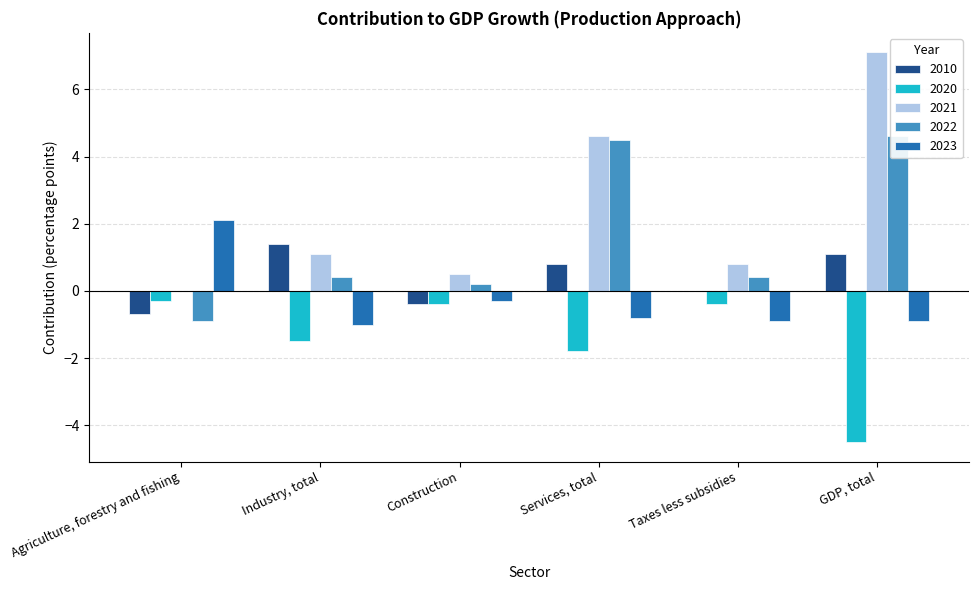

True or false: 2010 has a value of 0.8 at Services, total.

True